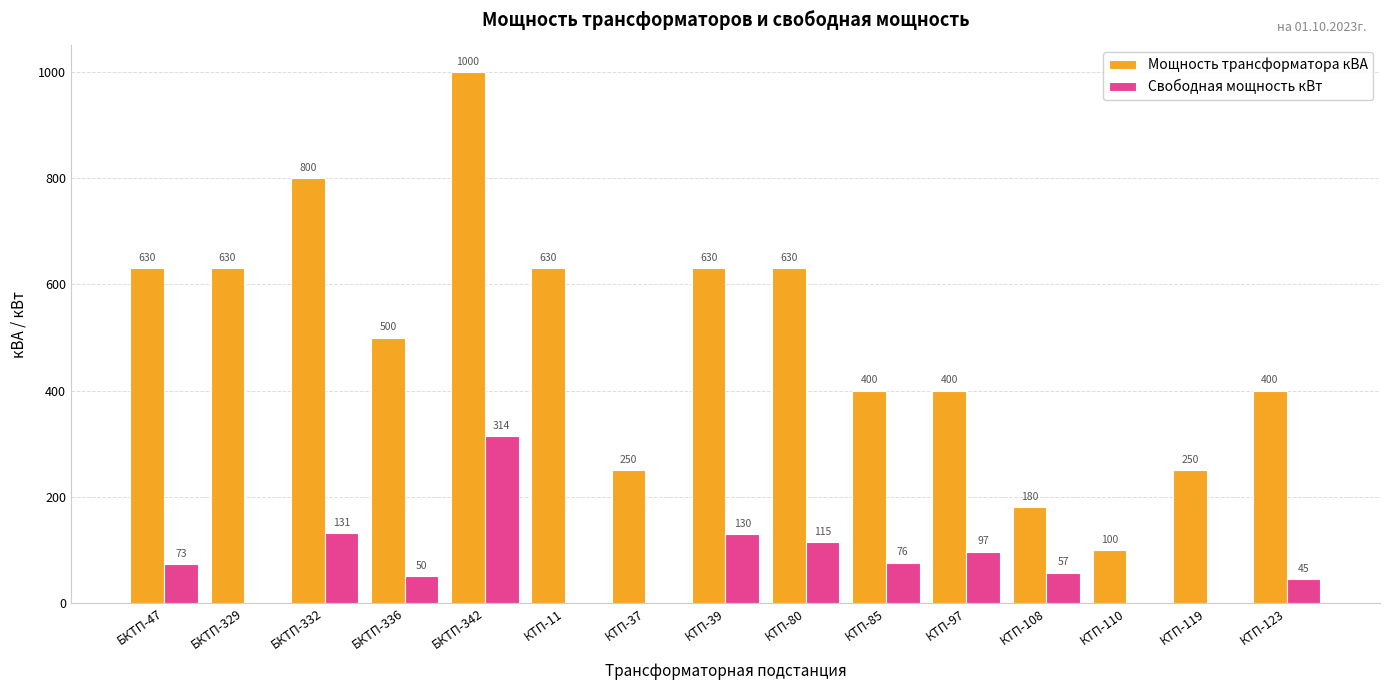

What is the sum of the Свободная мощность кВт values at КТП-97 and КТП-37?

97